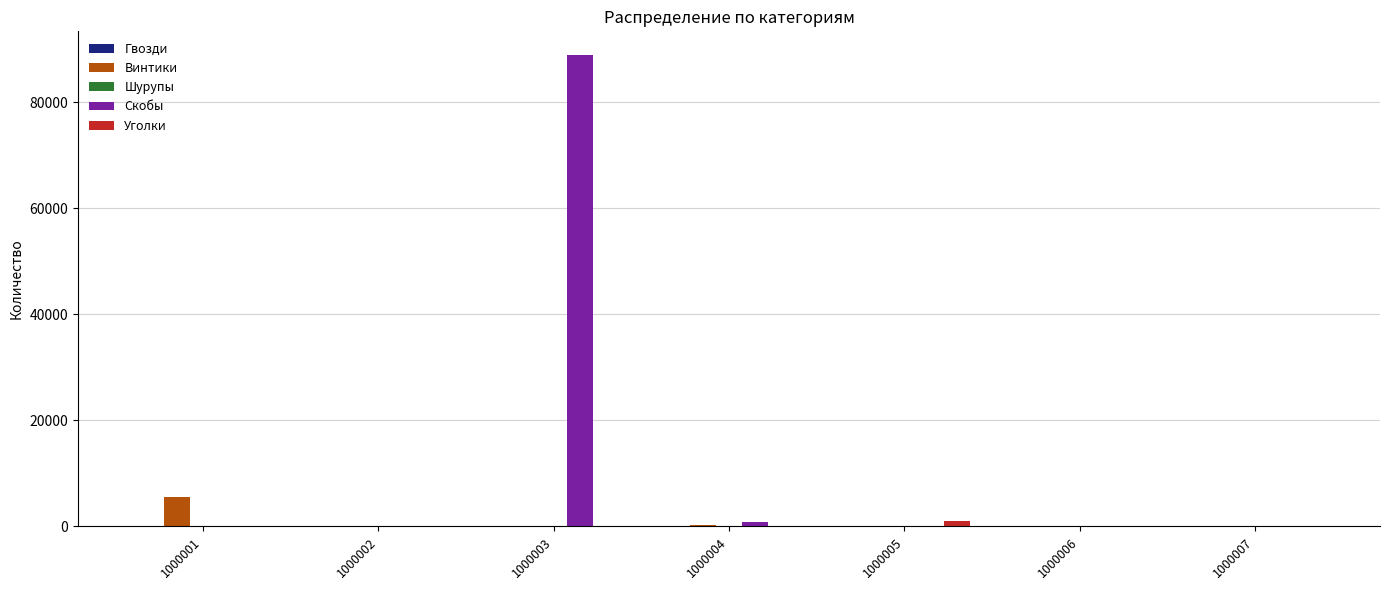

The value of Винтики at 1000006 is 0. True or false?

True